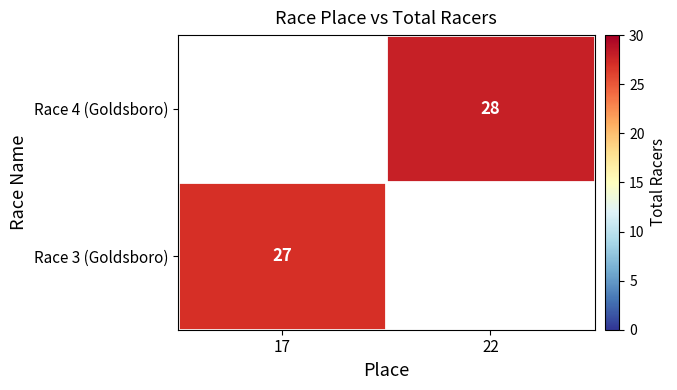

List the series in order of their overall mean, highest first.

Race 4 (Goldsboro), Race 3 (Goldsboro)